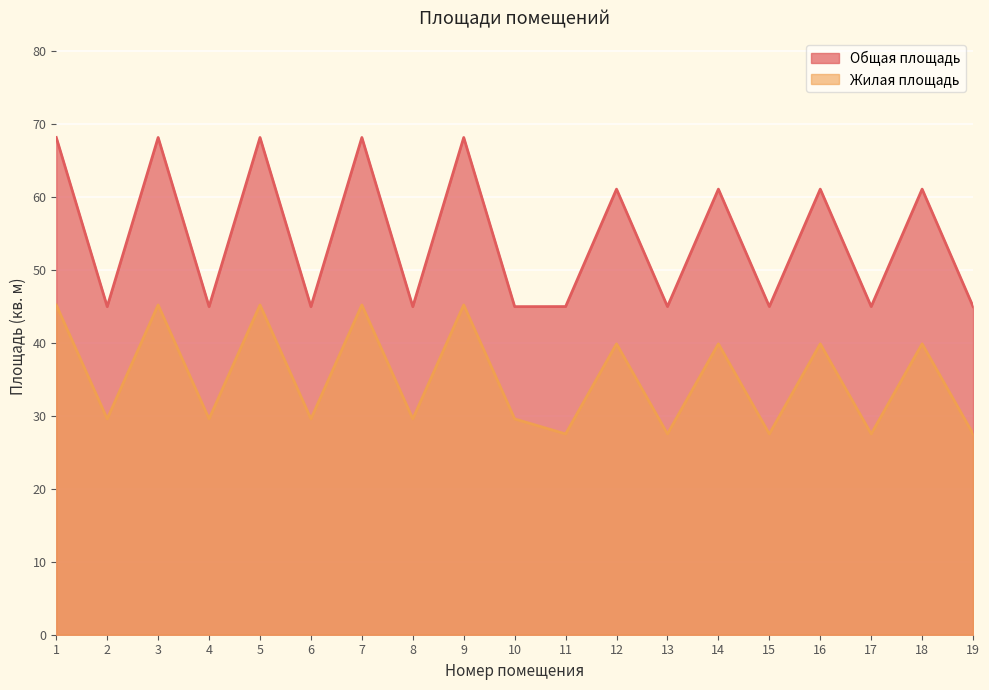

What is the value of the Общая площадь point at the 1st from the left?

68.2